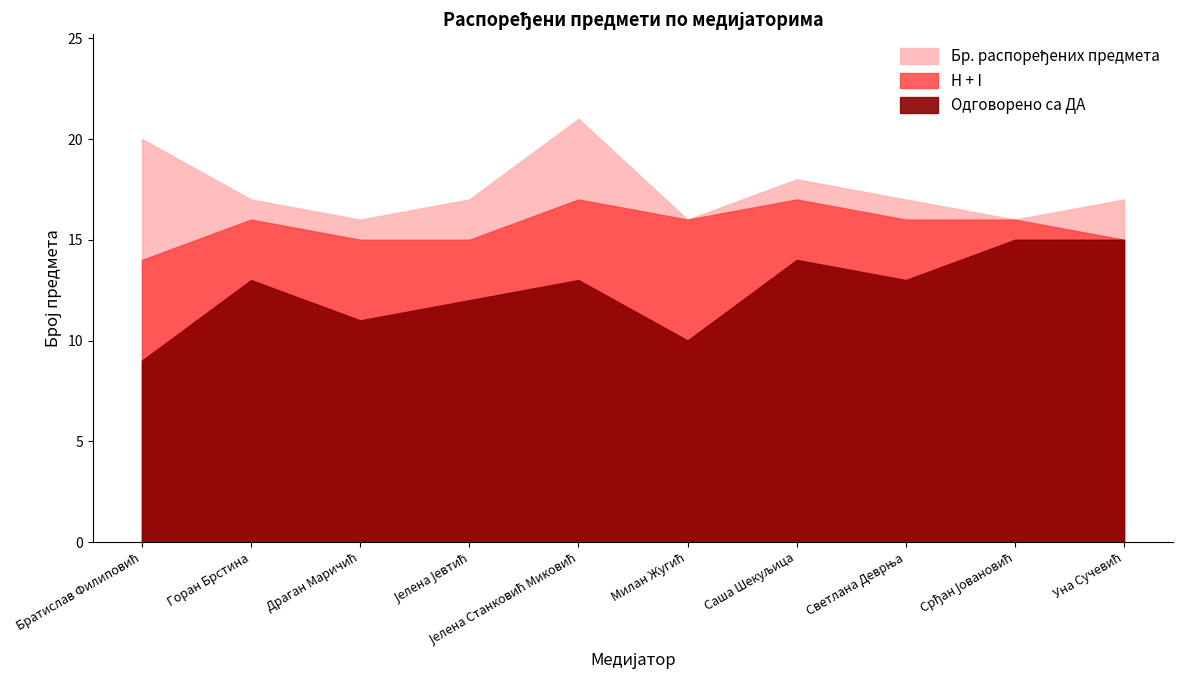

Which series changed the most between Драган Маричић and Уна Сучевић?

Одговорено са ДА